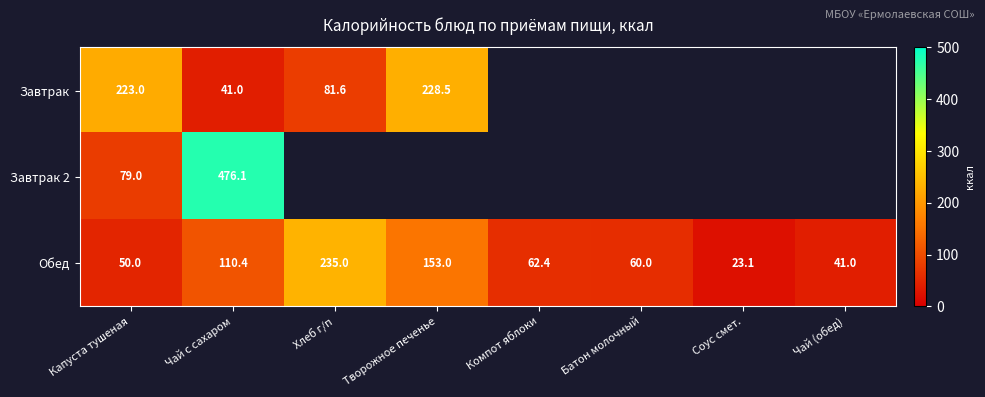

At which category is the sum across all series the highest?

Чай с сахаром